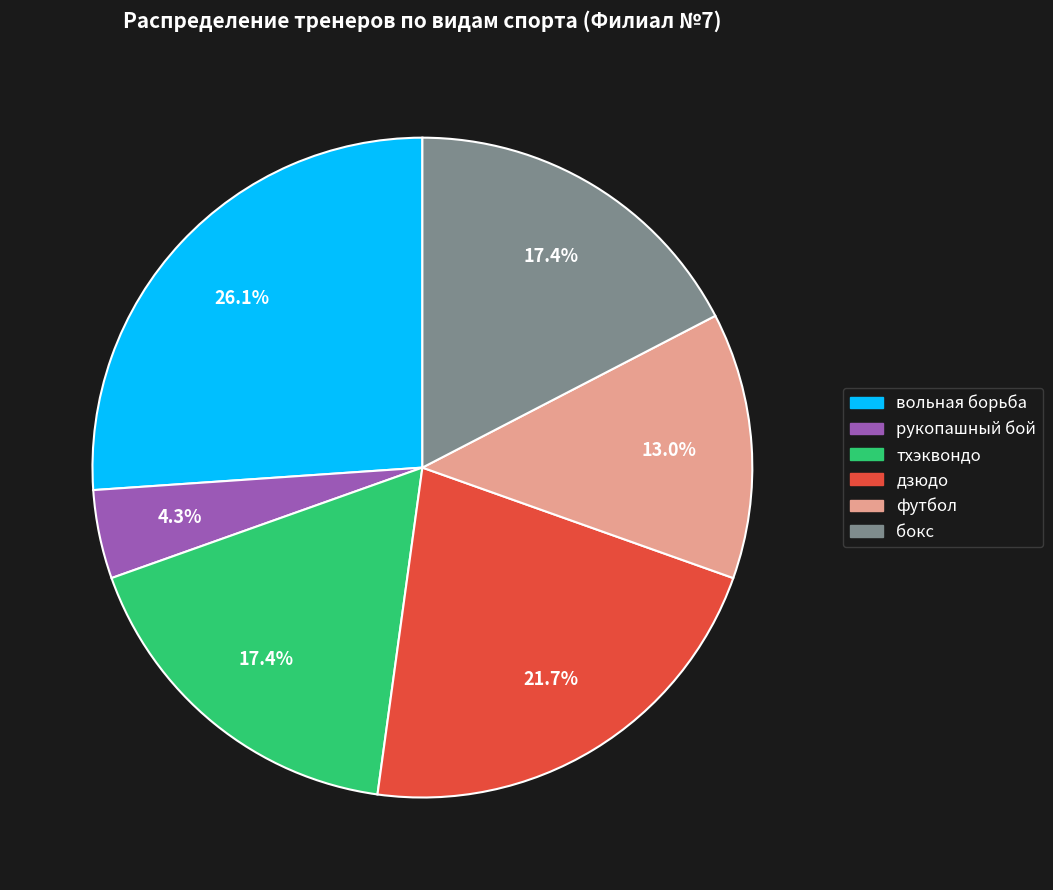

Is it true that вольная борьба is 26% of the pie?

True